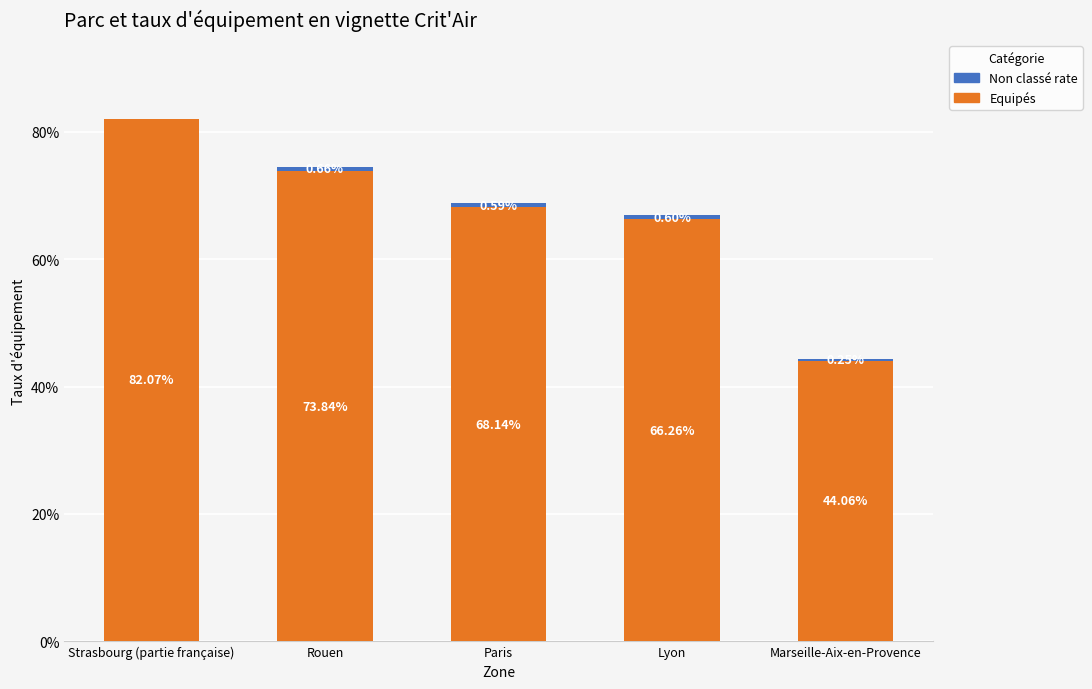

The Non classé rate series shows 0.0 at Rouen. True or false?

False